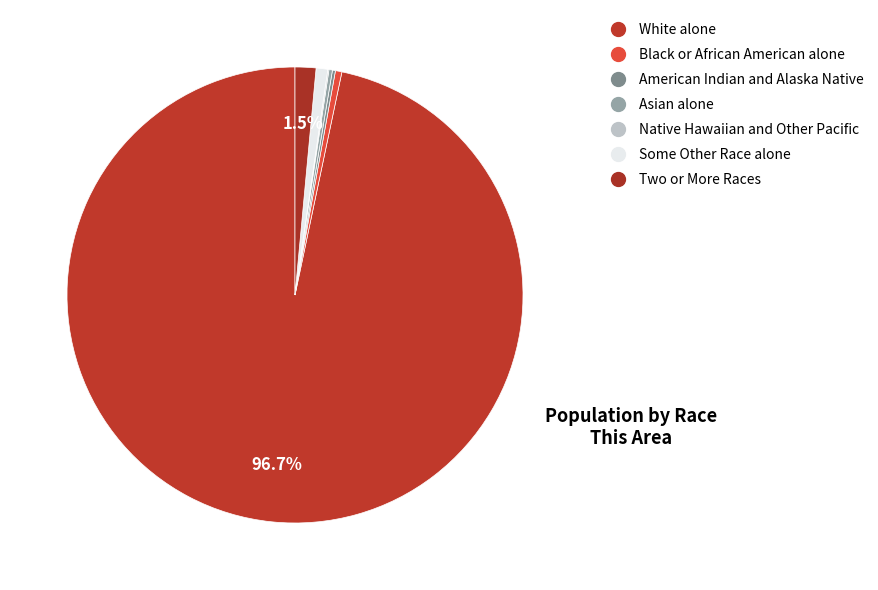

To the nearest percent, what is the average slice percentage?

14%